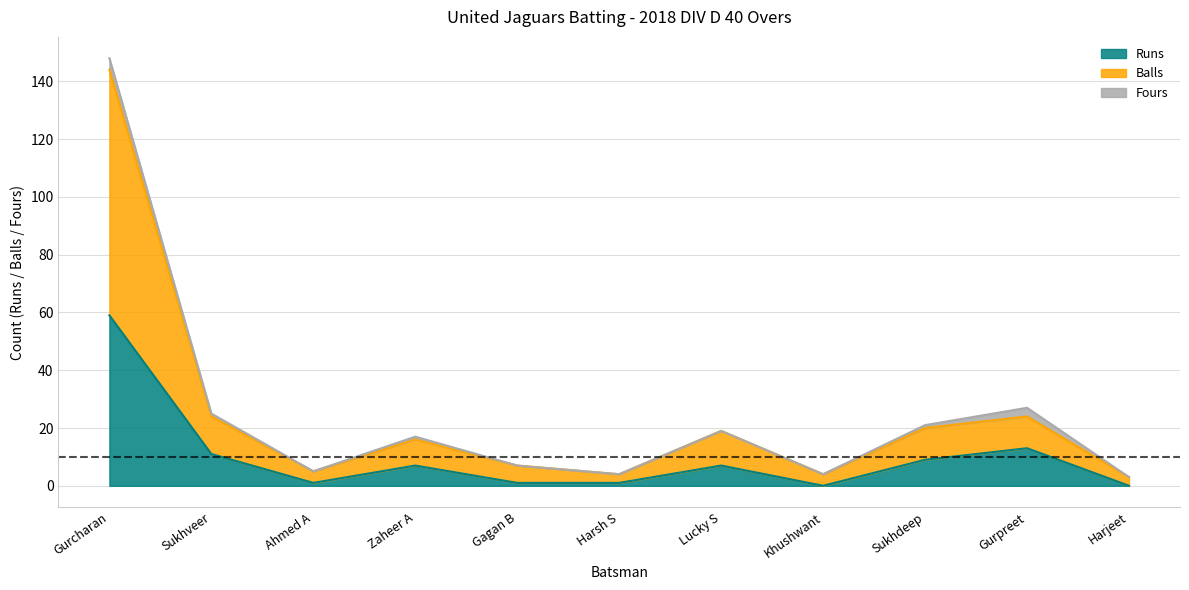

How many lines are shown in the chart?

3